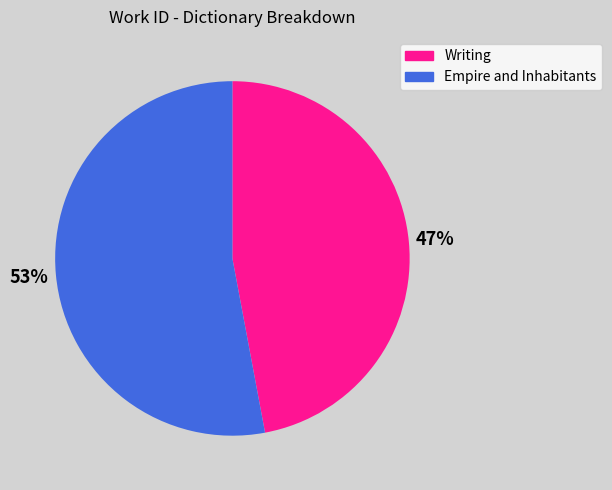

Rank the categories by value from highest to lowest.

Empire and Inhabitants, Writing